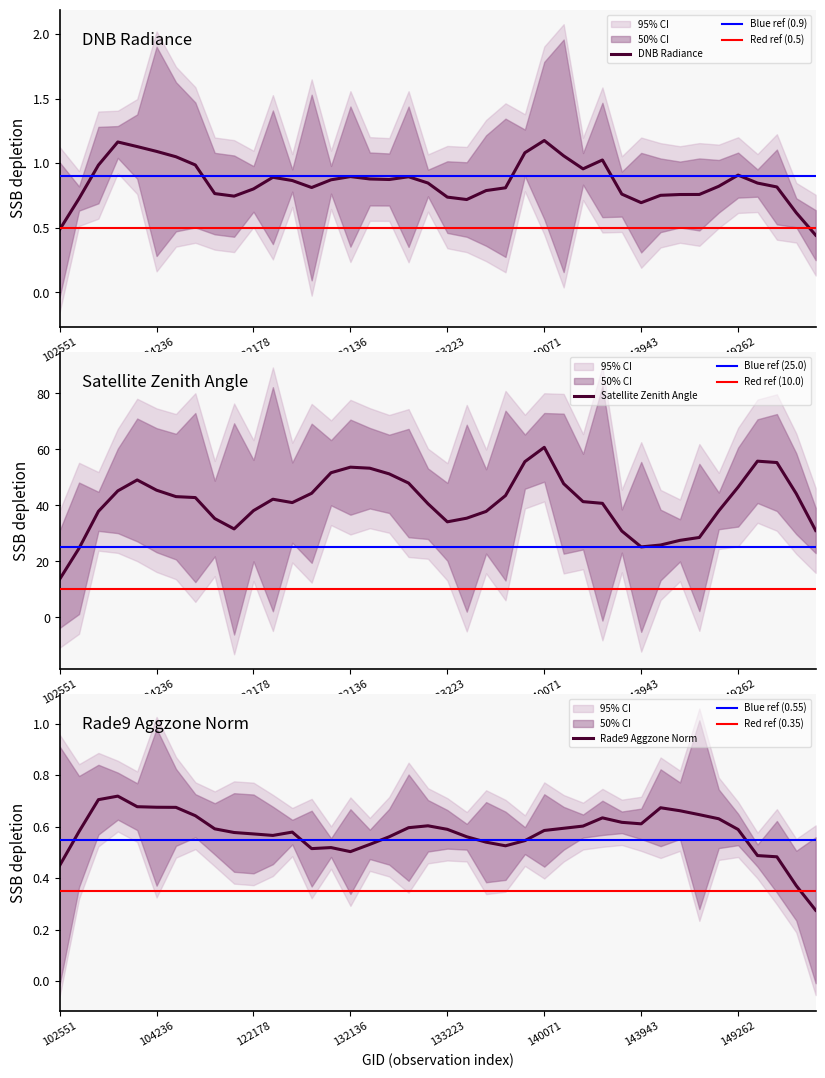

The DNB Radiance series shows 0.3 at 132136. True or false?

False